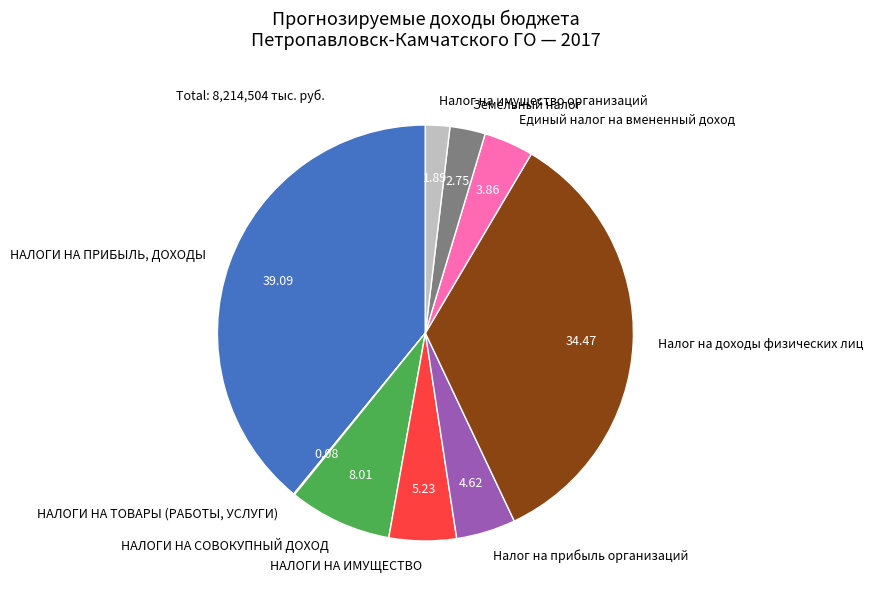

Which slice is the largest?

НАЛОГИ НА ПРИБЫЛЬ, ДОХОДЫ